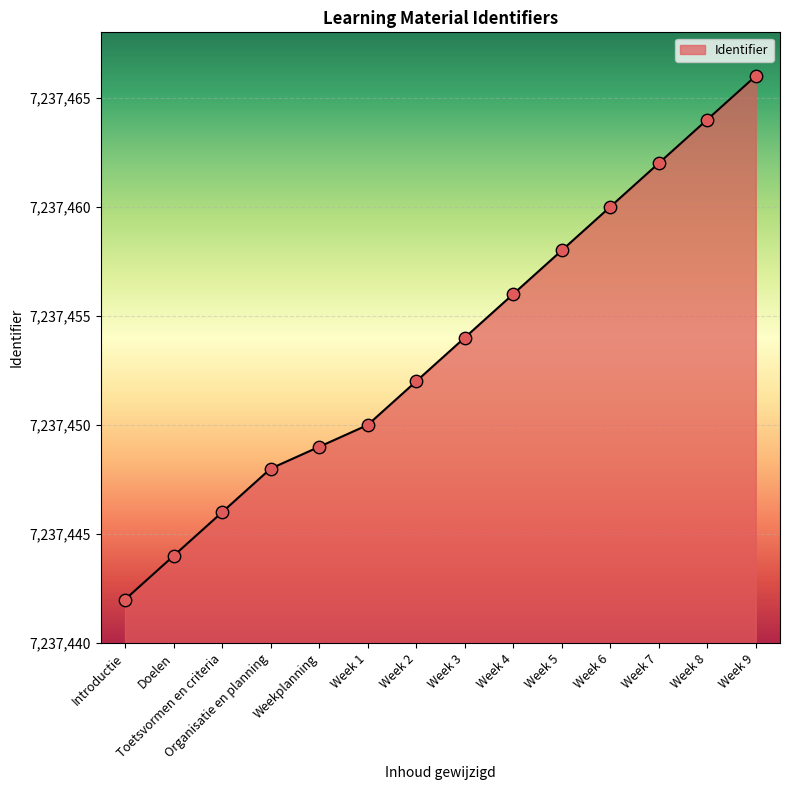

What is the change in value from Week 3 to Week 6?

+6